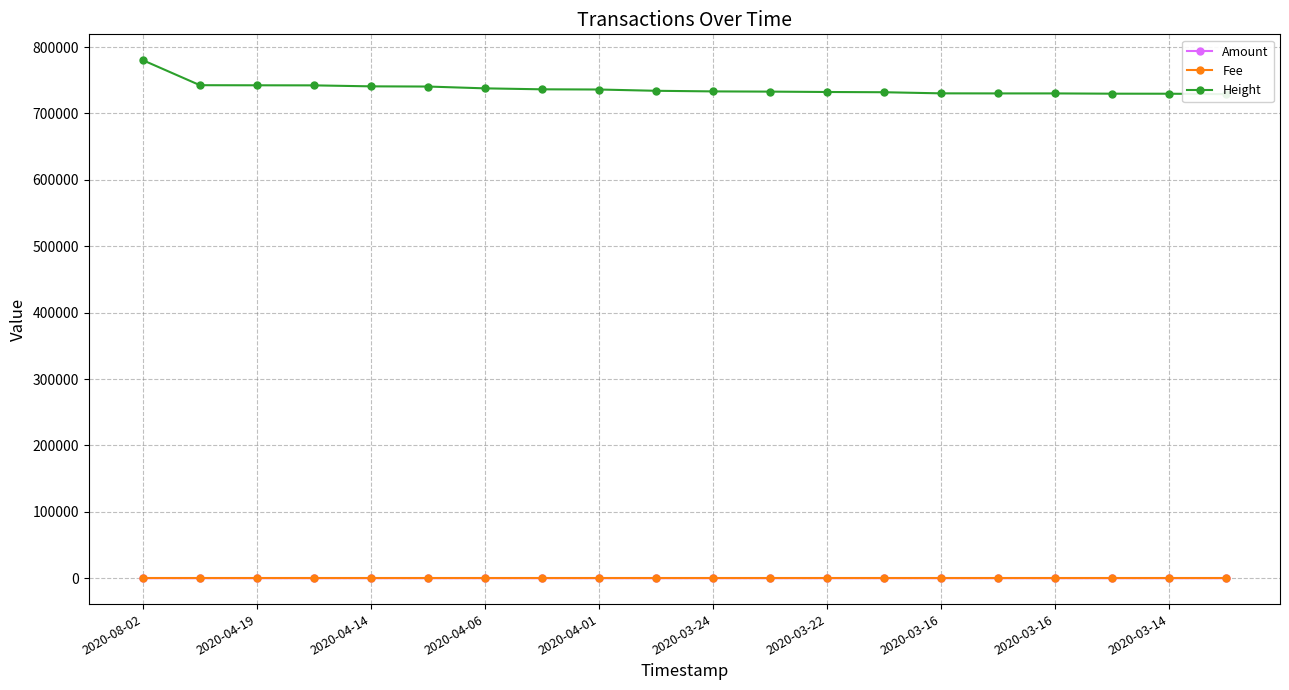

The Amount series shows 2.0 at 2020-03-16. True or false?

True